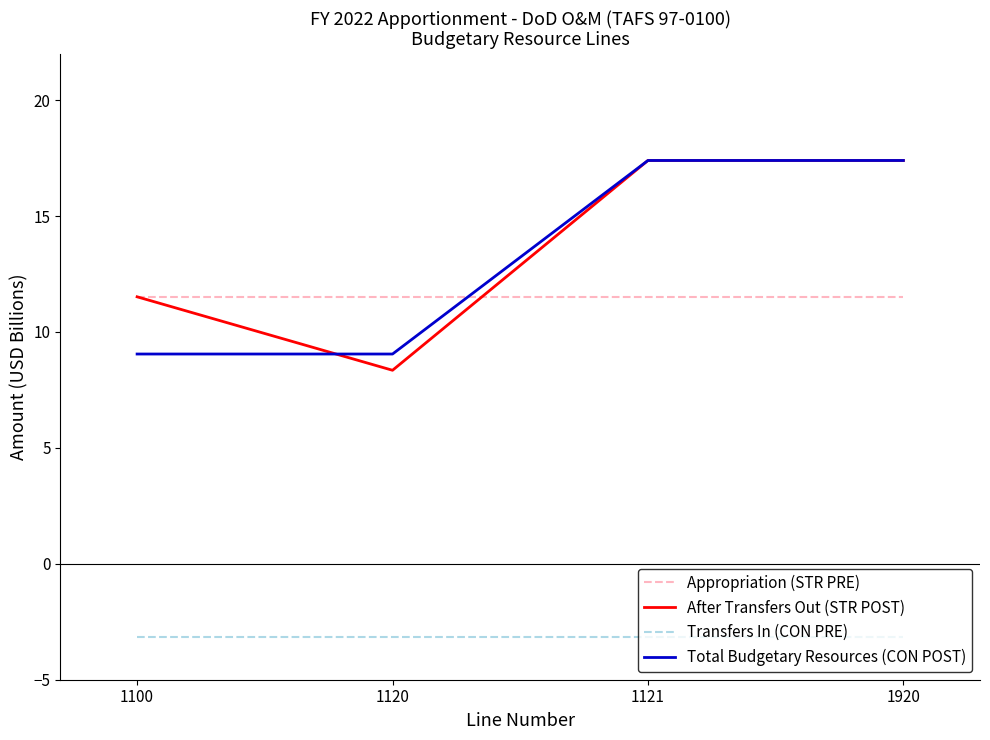

True or false: Appropriation (STR PRE) and Transfers In (CON PRE) intersect in this chart.

False